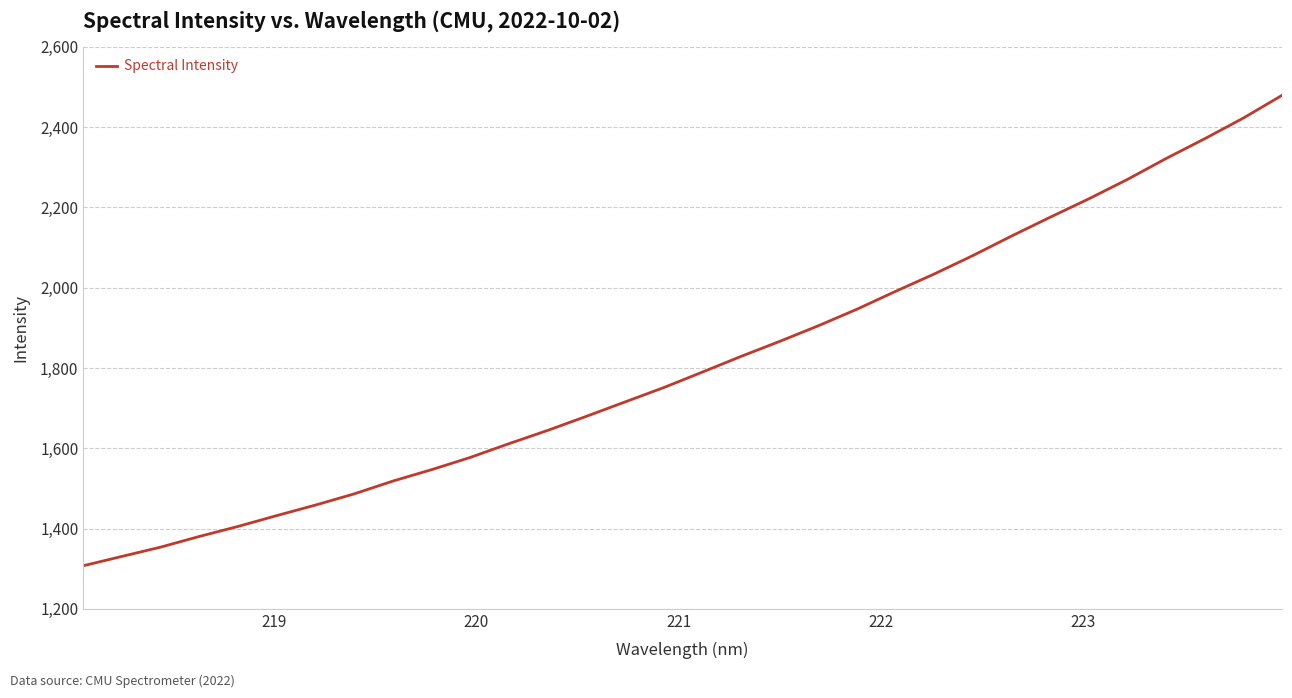

What is the minimum value shown in the chart?

1307.3